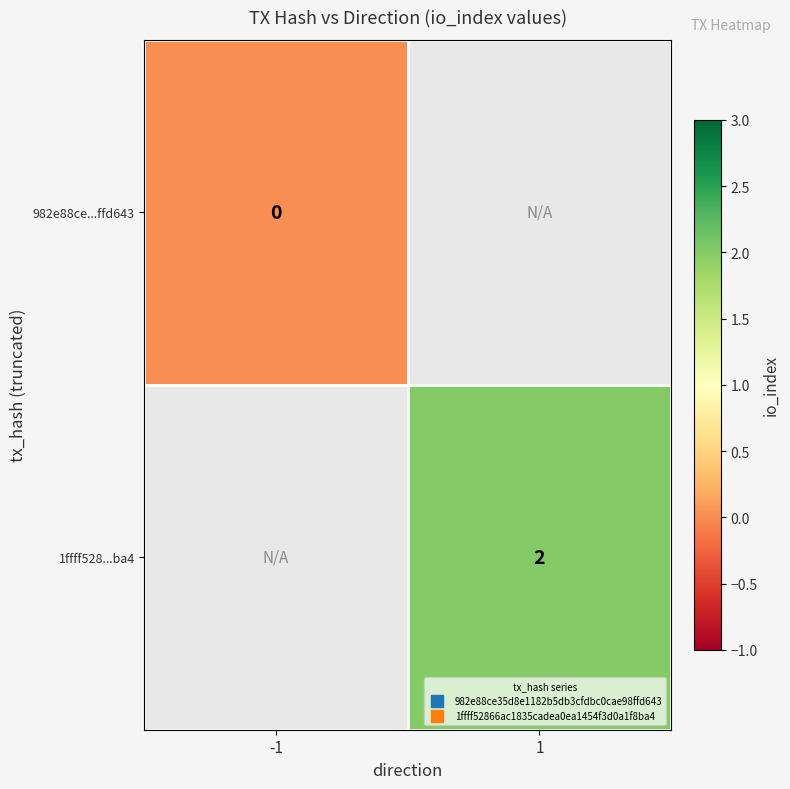

How many positive values does the 1ffff528...ba4 series have?

1